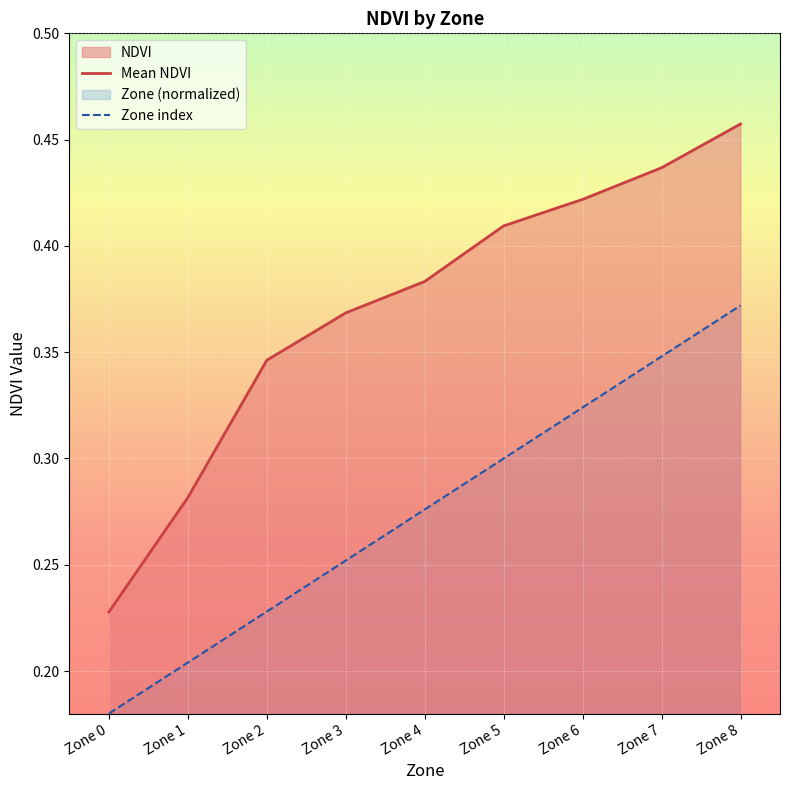

List the labels in order of Mean NDVI value, largest first.

Zone 8, Zone 7, Zone 6, Zone 5, Zone 4, Zone 3, Zone 2, Zone 1, Zone 0